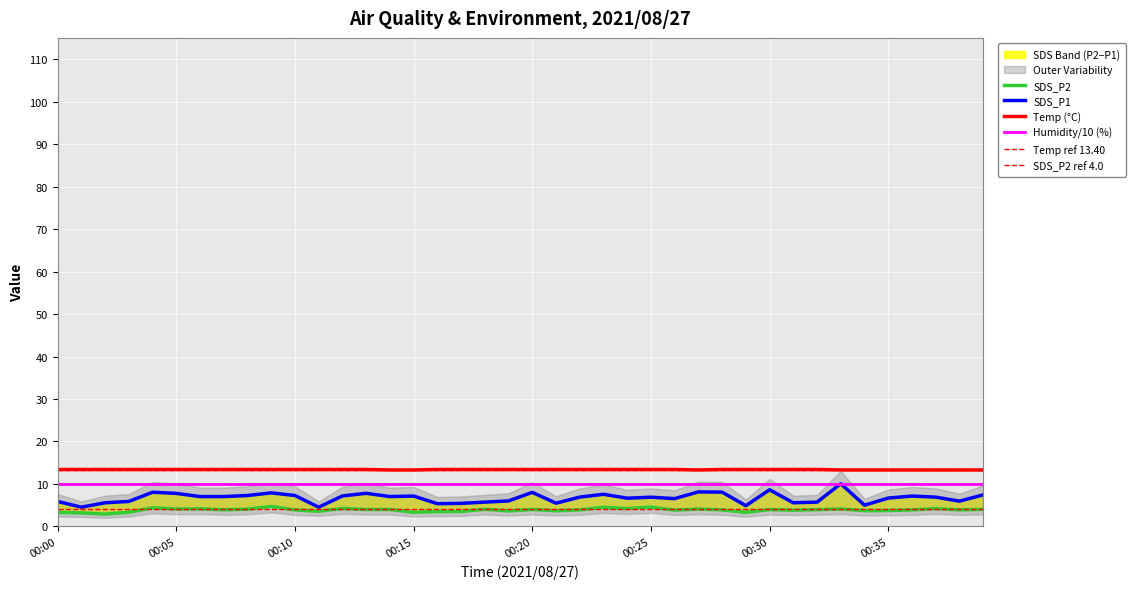

True or false: SDS_P2 and SDS_P1 cross at least once.

False